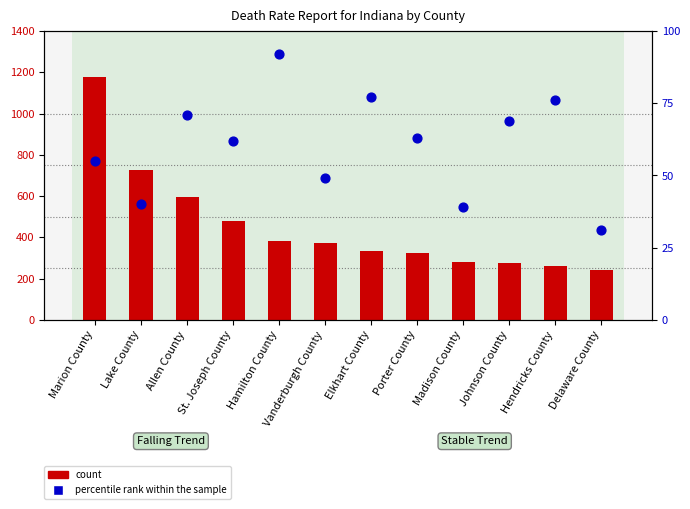

What is the total value across all series at Marion County?

1230